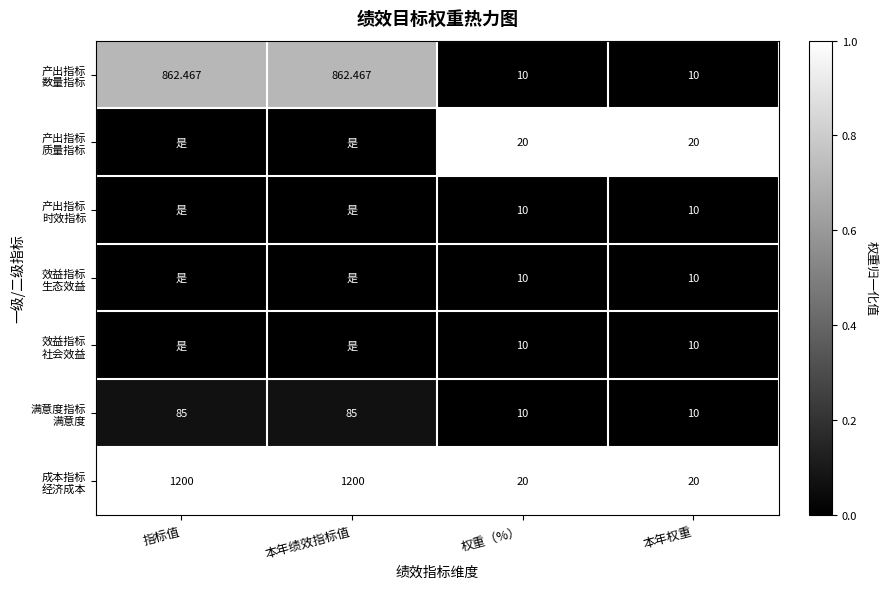

At how many categories does at least one series exceed 0?

4